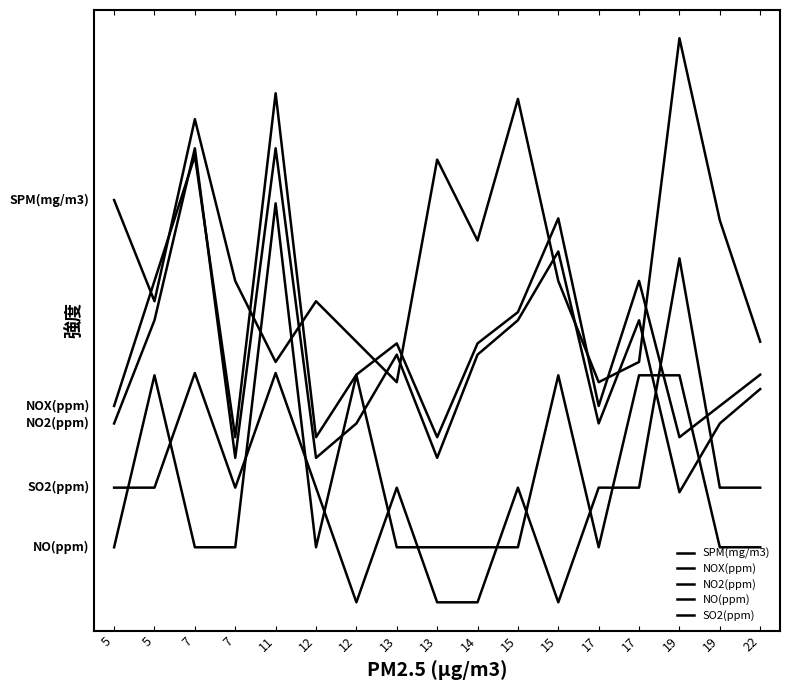

Is it true that SO2(ppm) equals 0.5 at 19?

False